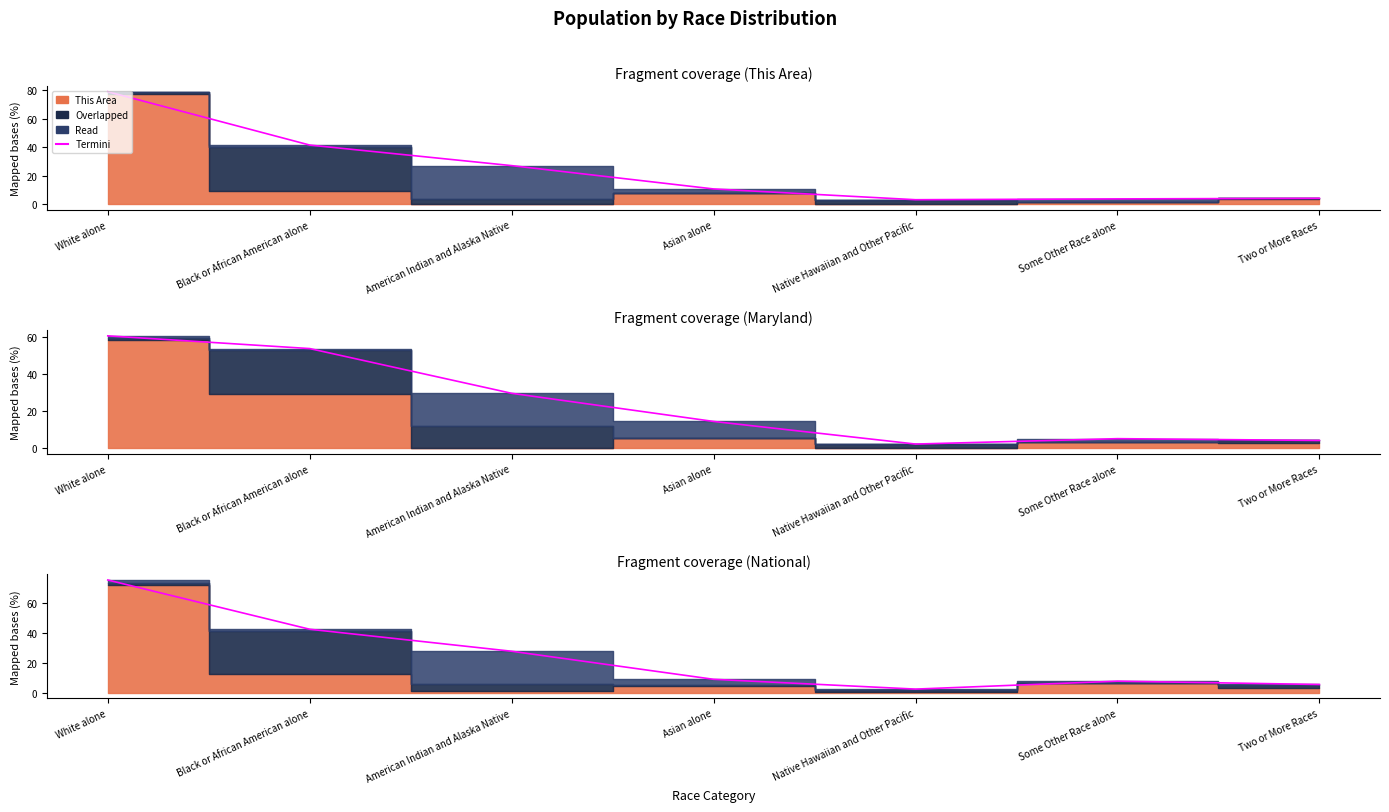

Reading left to right, transcribe all the data shown in this chart.

White alone=79.1	Black or African American alone=41.6	American Indian and Alaska Native=27.2	Asian alone=10.8	Native Hawaiian and Other Pacific=3.2	Some Other Race alone=3.8	Two or More Races=4.2